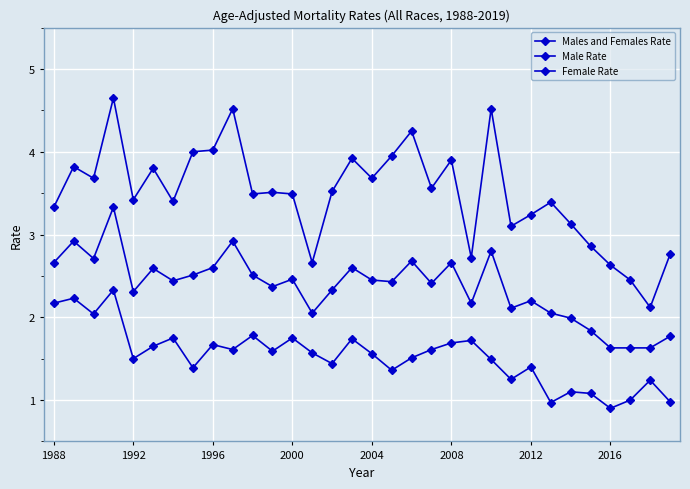

True or false: Male Rate and Males and Females Rate cross at least once.

False